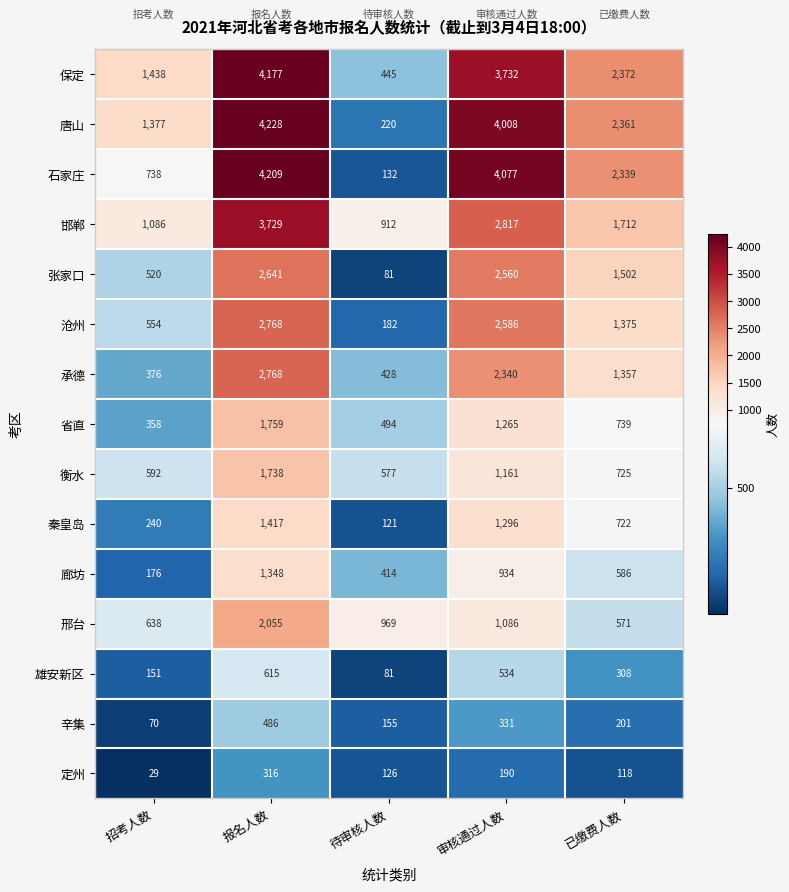

What is the sum of the 邢台 values at 报名人数 and 审核通过人数?

3141